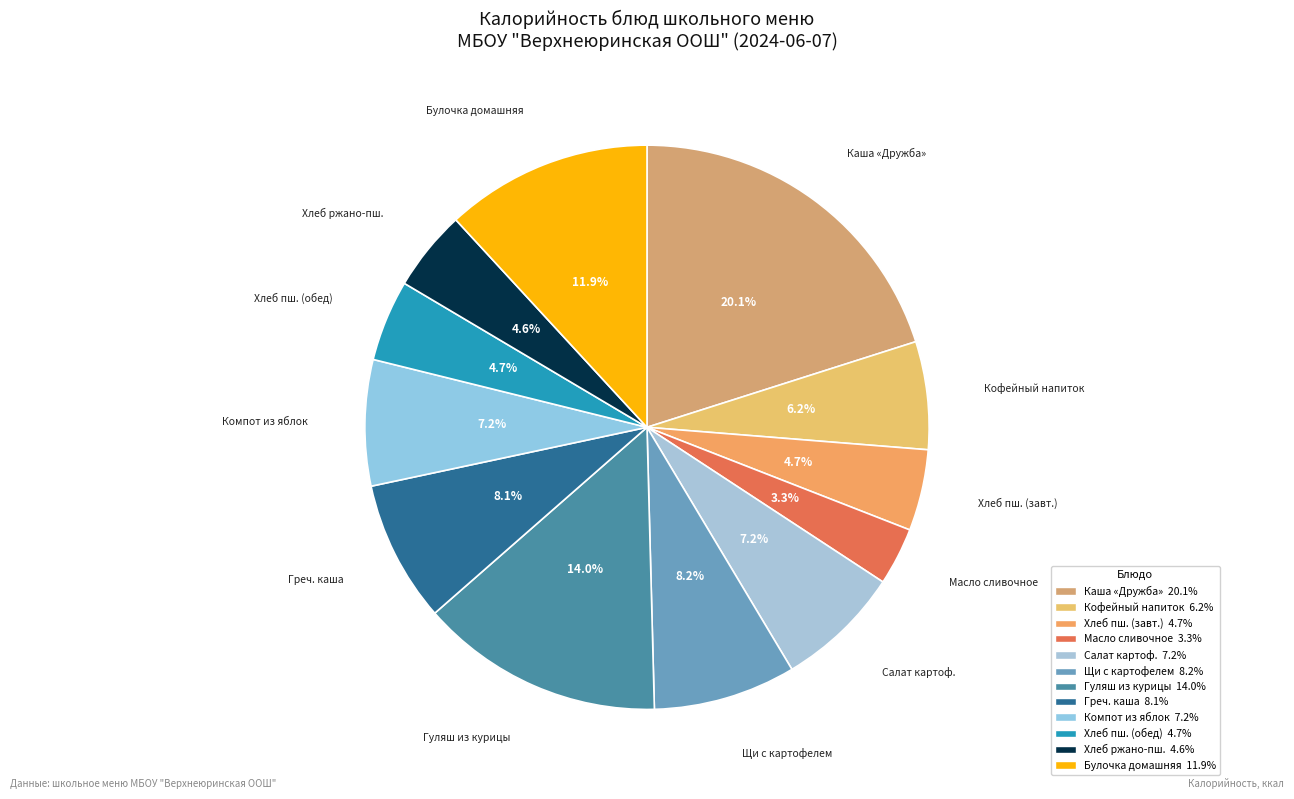

Count the number of slices in the pie.

12